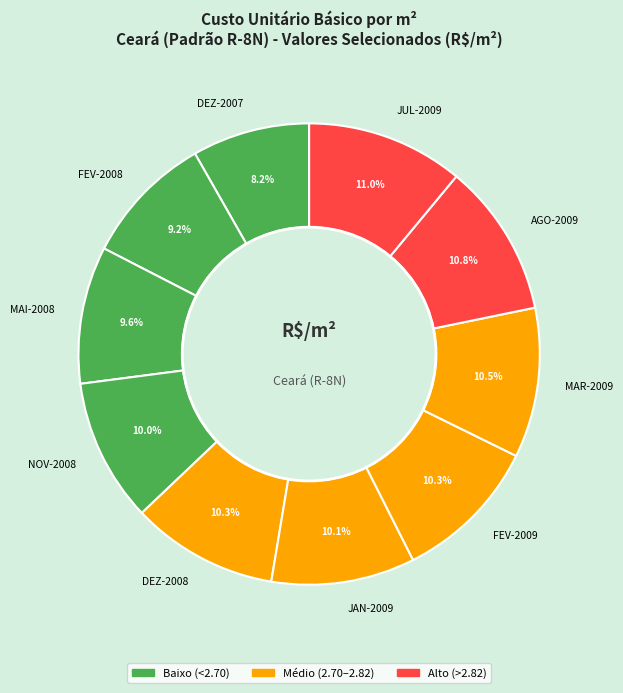

Does any single category account for the majority?

No